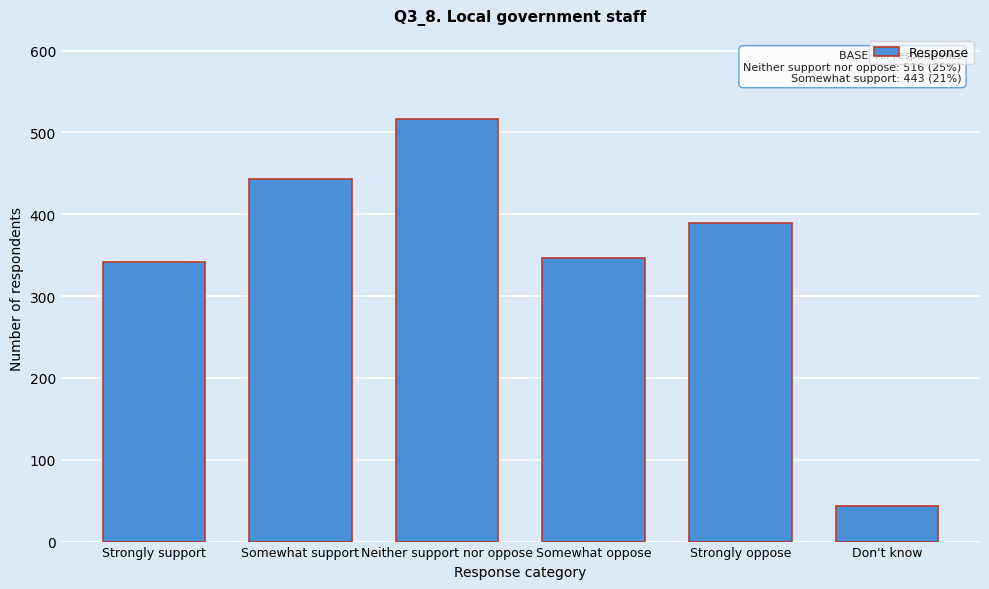

Reading right to left, list all the values displayed in this chart.

Don't know=44	Strongly oppose=389	Somewhat oppose=346	Neither support nor oppose=516	Somewhat support=443	Strongly support=342